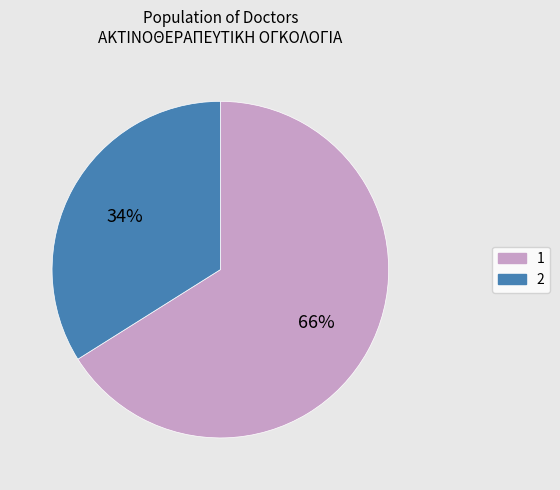

What is the ratio of the value at 1 to the value at 2?

1.9